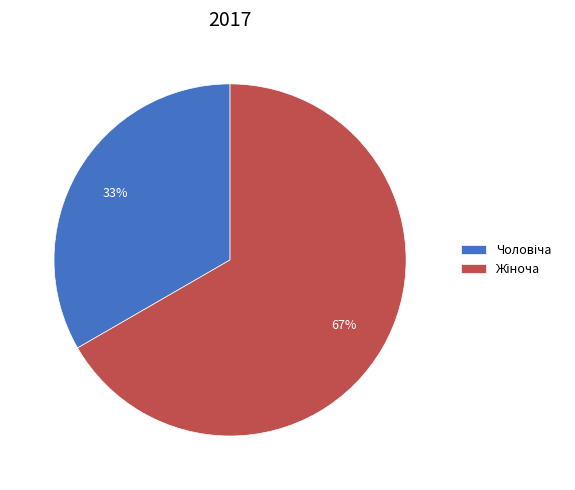

To the nearest percent, what is the average slice percentage?

50%